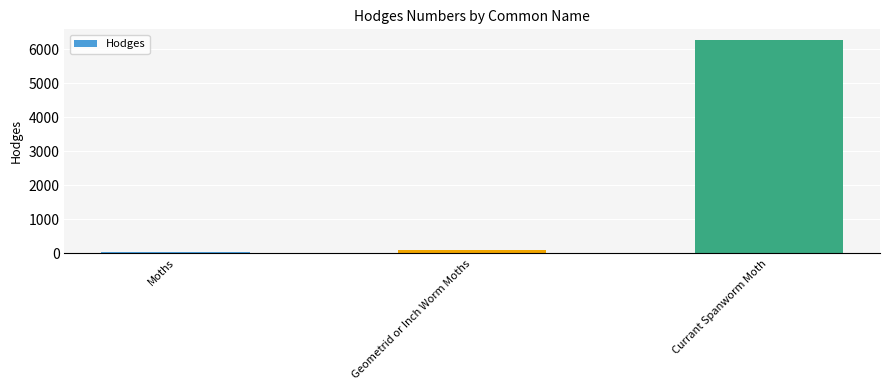

Rank the categories by value from highest to lowest.

Currant Spanworm Moth, Geometrid or Inch Worm Moths, Moths